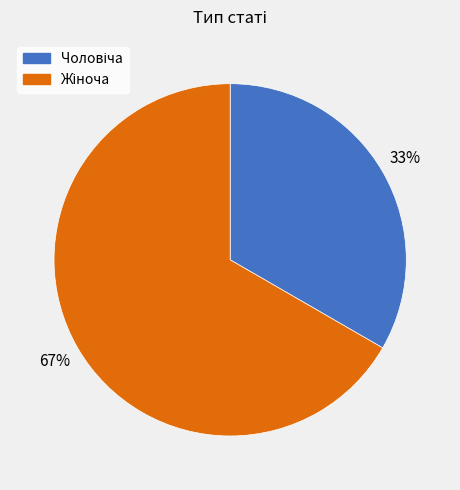

Is there any slice that represents more than half of the pie?

Yes